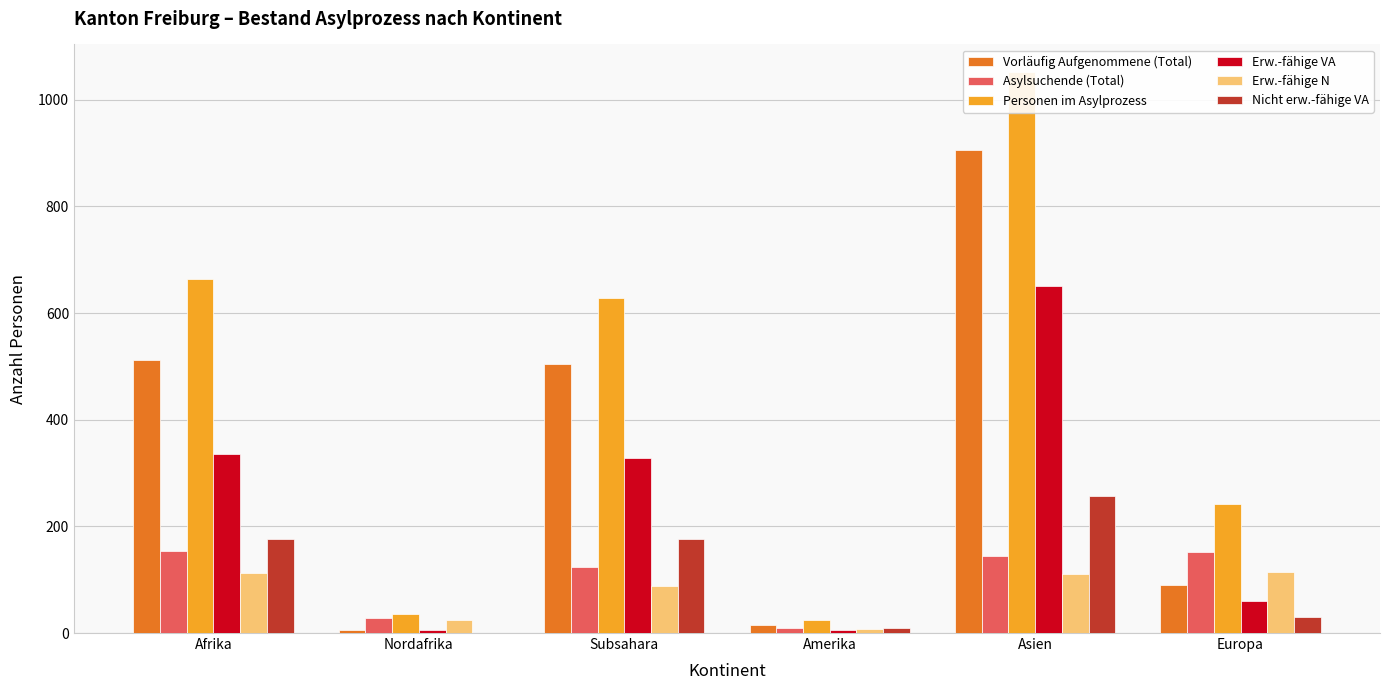

How many groups of bars are there?

6